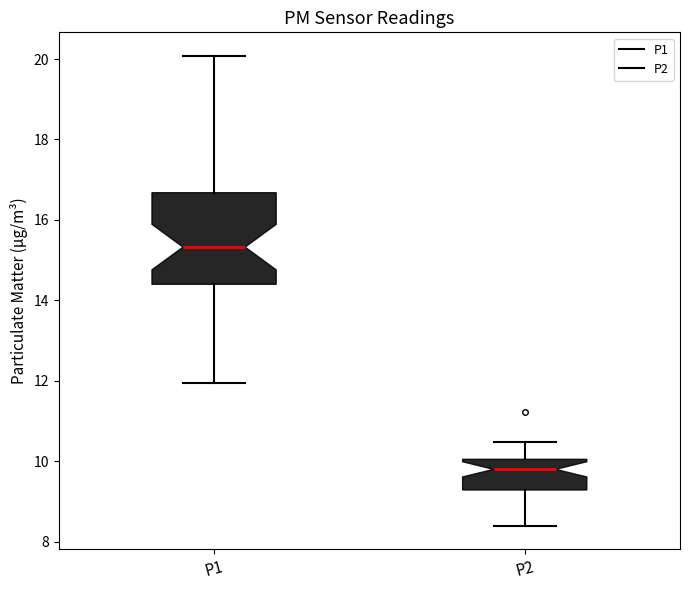

Reading left to right, transcribe this box plot: for each box, give where its median line is, the range the box spans, and where its two whiskers end, as read against the y-axis. The values are not printed on the chart, so give them approximately, as read against the axis.

P1: median 15.4, box 14.4 to 16.6, whiskers 12.0 to 20.0
P2: median 9.8, box 9.2 to 10.0, whiskers 8.4 to 10.4